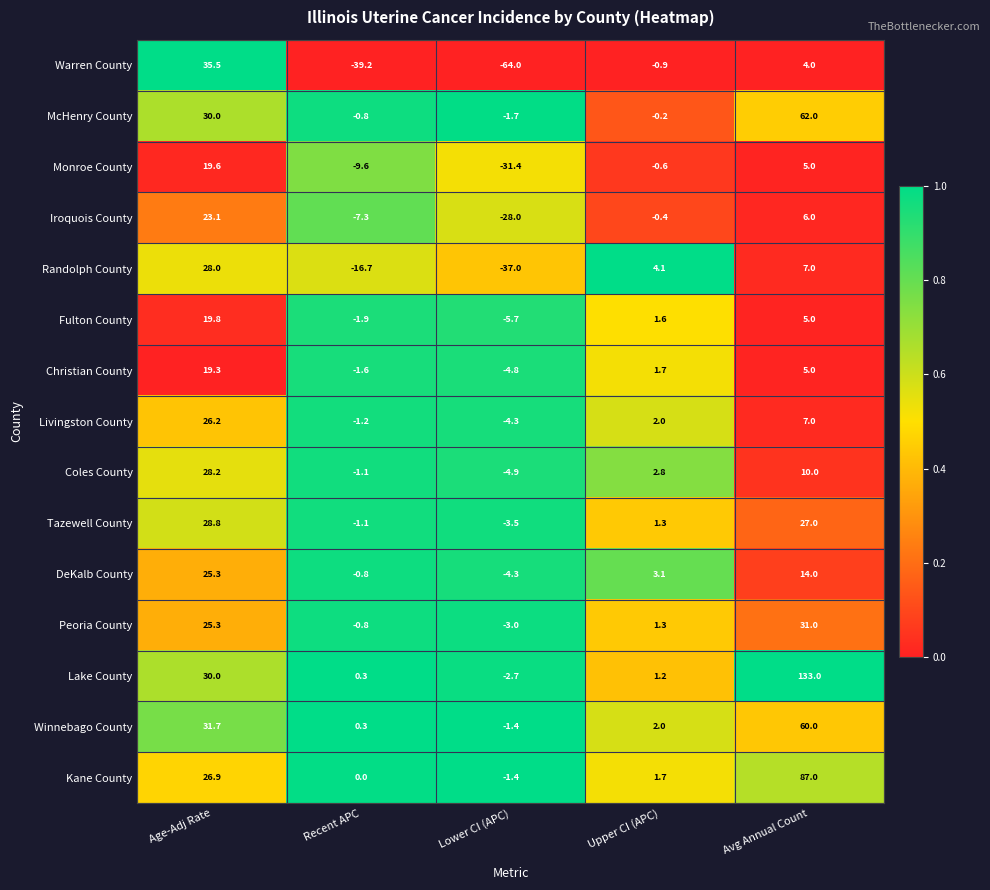

What value does the Iroquois County series have at Avg Annual Count?

6.0